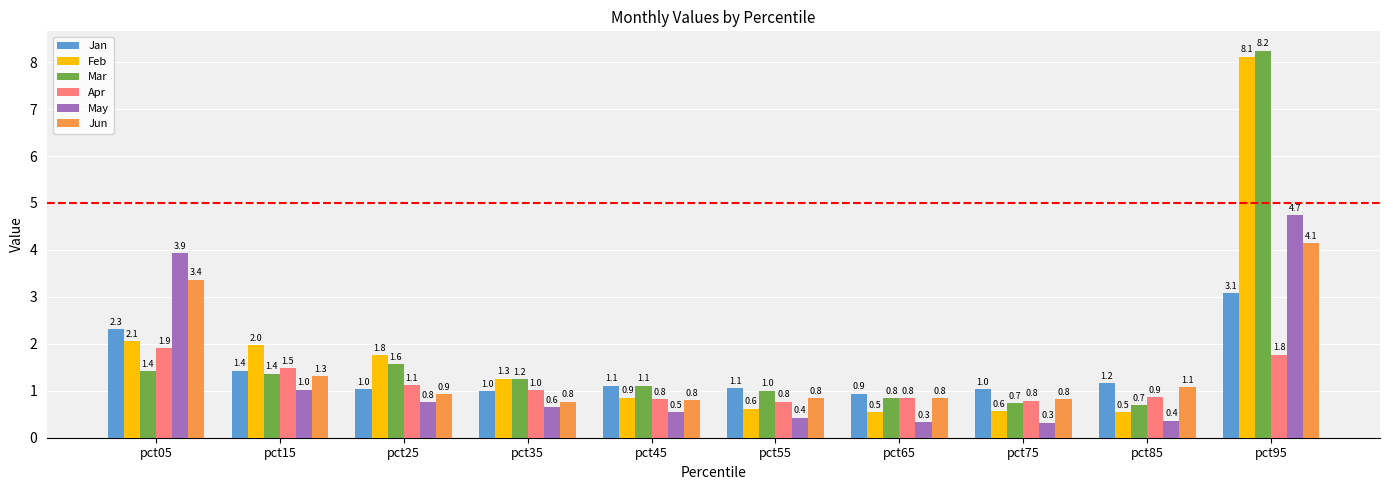

Is it true that Apr equals 0.8 at pct55?

True